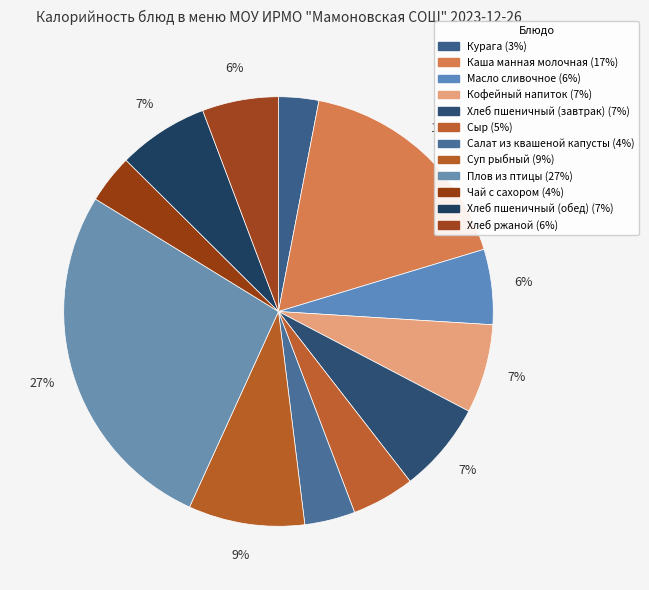

How many slices are in this pie chart?

12